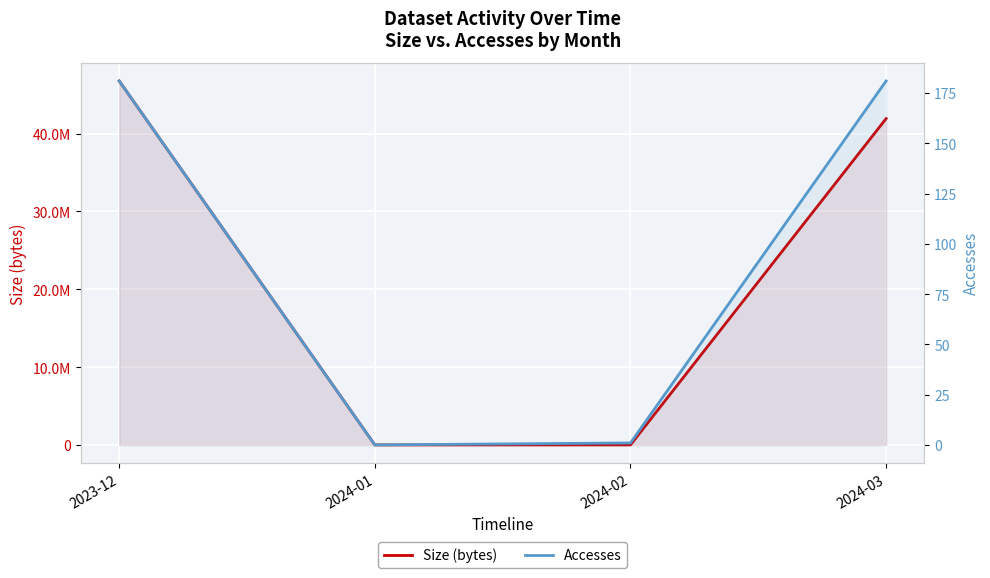

Reading left to right, transcribe all the data shown in this chart.

Size (bytes): 46763516	0	878	41929860
Accesses: 181	0	1	181